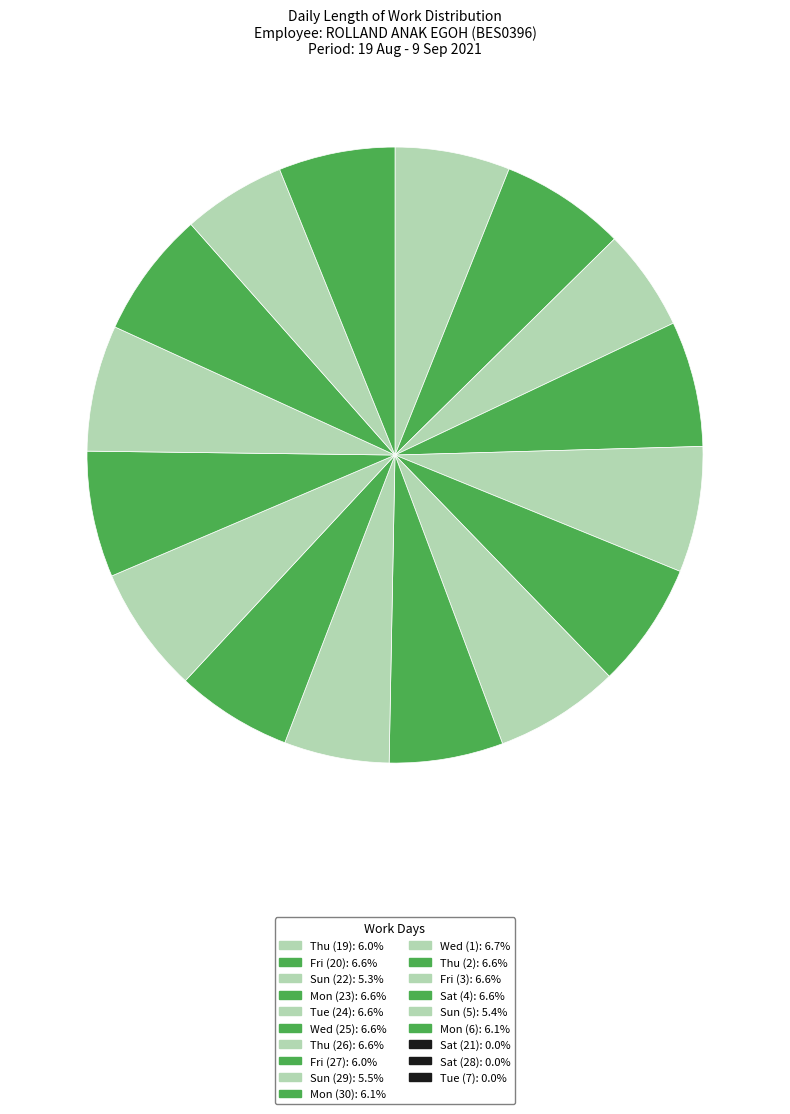

How many slices are in this pie chart?

16